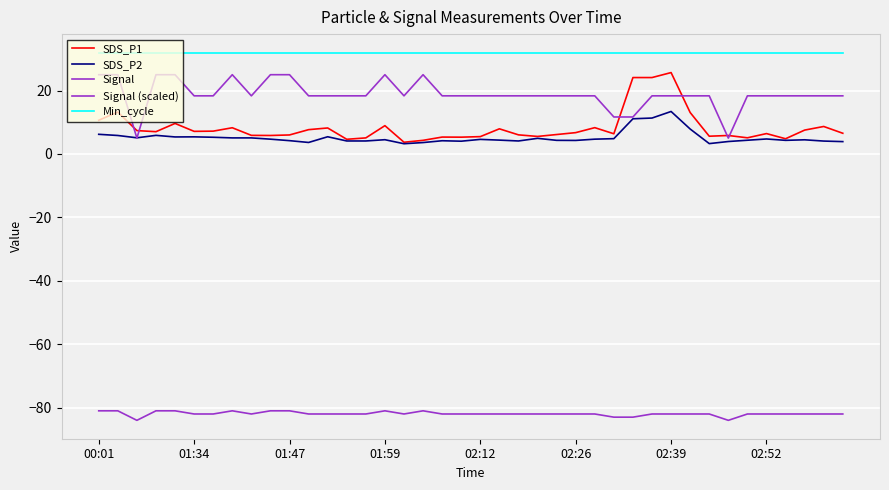

How many lines are shown in the chart?

5